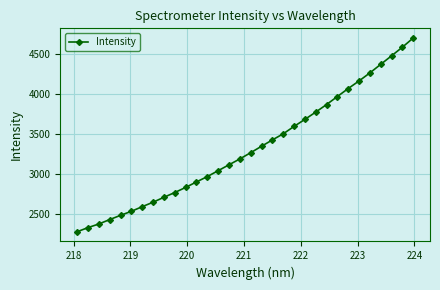

Count the number of values greater than 3269.

16